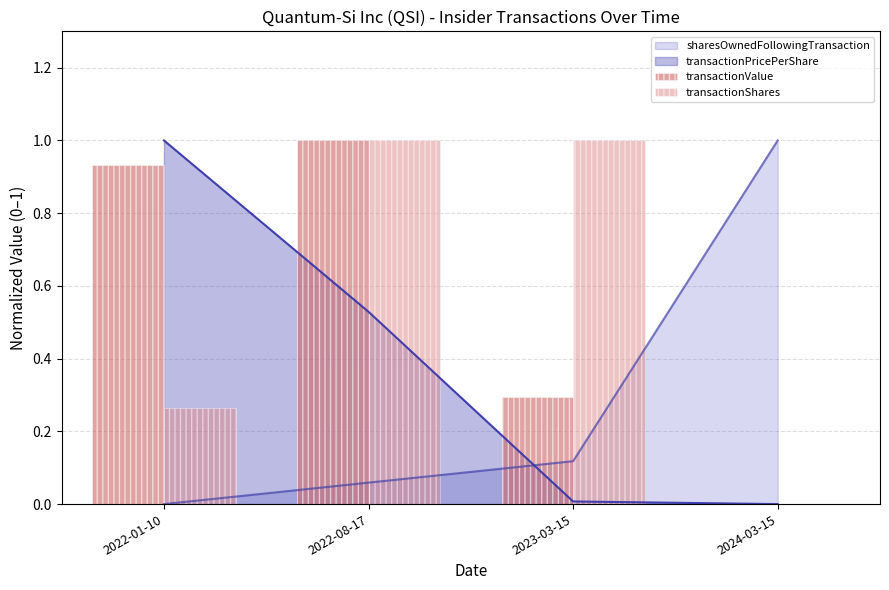

How many positive values does the transactionShares series have?

3